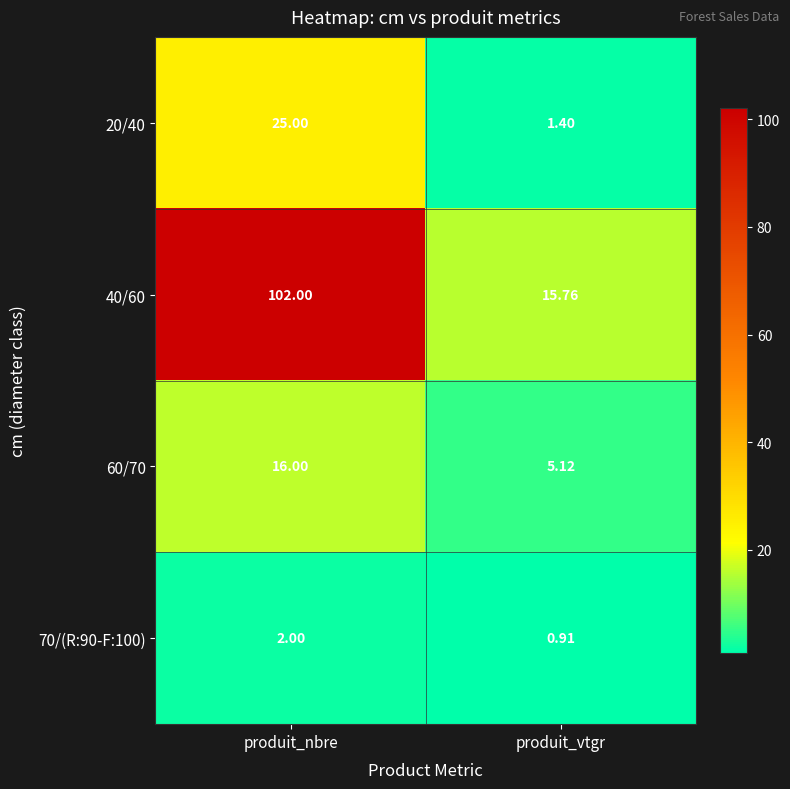

At which label is 20/40 closest to 13?

produit_vtgr